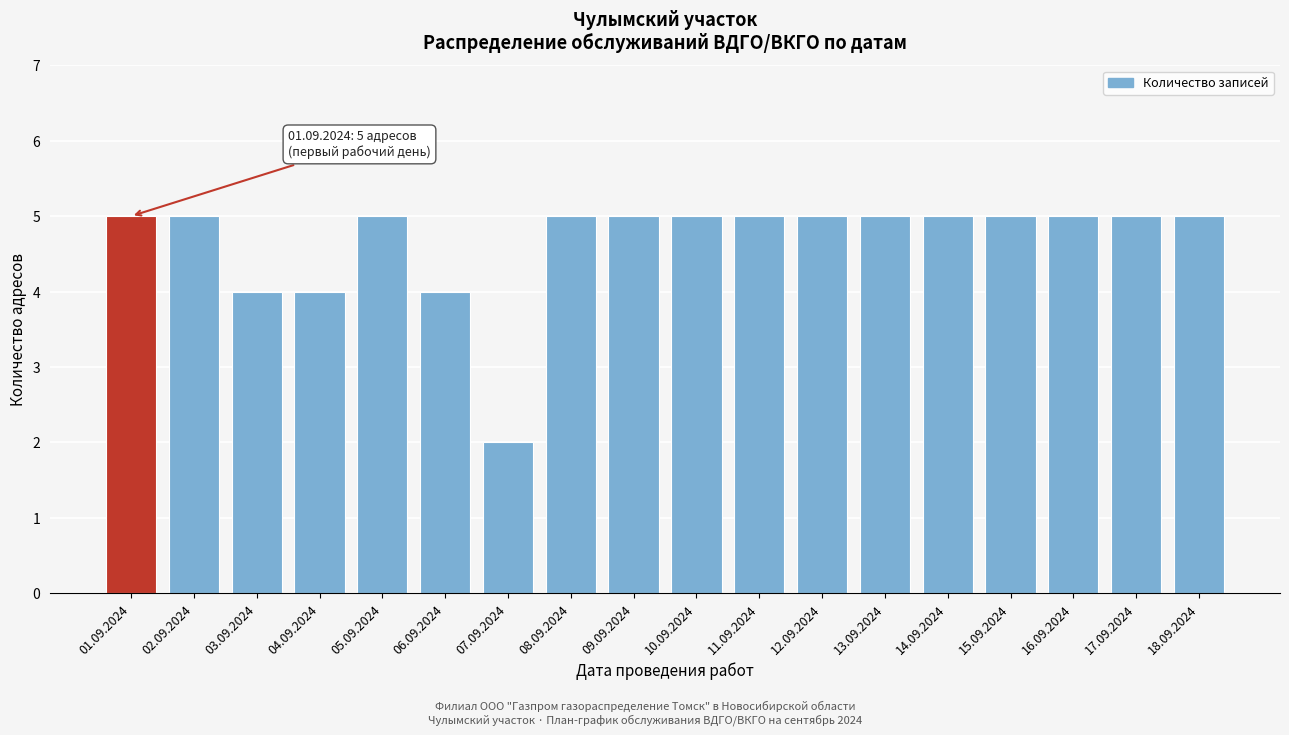

Reading left to right, transcribe all the data shown in this chart.

01.09.2024=5	02.09.2024=5	03.09.2024=4	04.09.2024=4	05.09.2024=5	06.09.2024=4	07.09.2024=2	08.09.2024=5	09.09.2024=5	10.09.2024=5	11.09.2024=5	12.09.2024=5	13.09.2024=5	14.09.2024=5	15.09.2024=5	16.09.2024=5	17.09.2024=5	18.09.2024=5